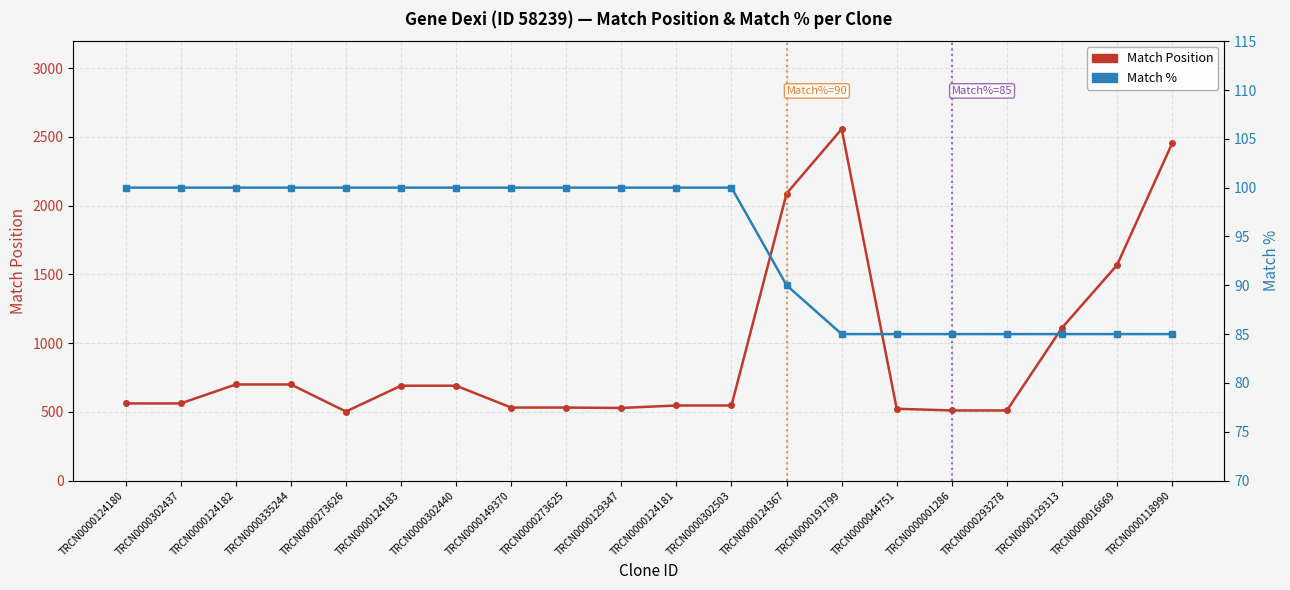

Which label corresponds to the largest value in the chart?

TRCN0000191799